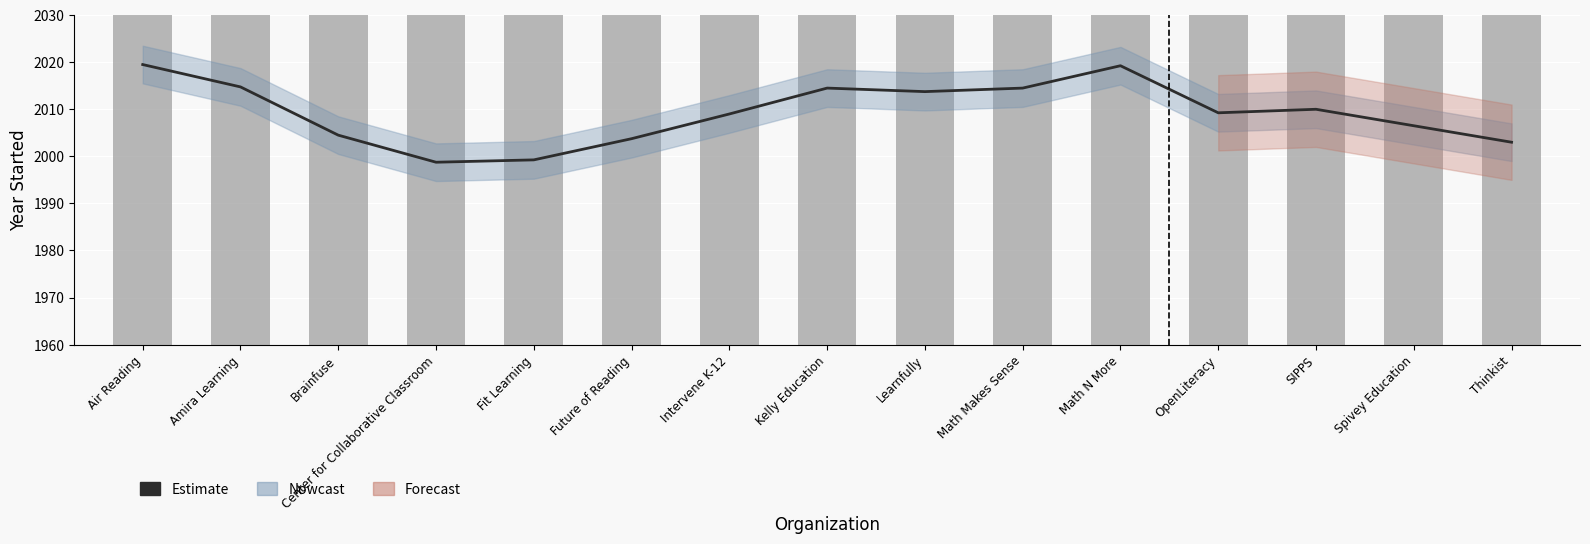

Where is Year Started nearest to the value 2000?

Brainfuse